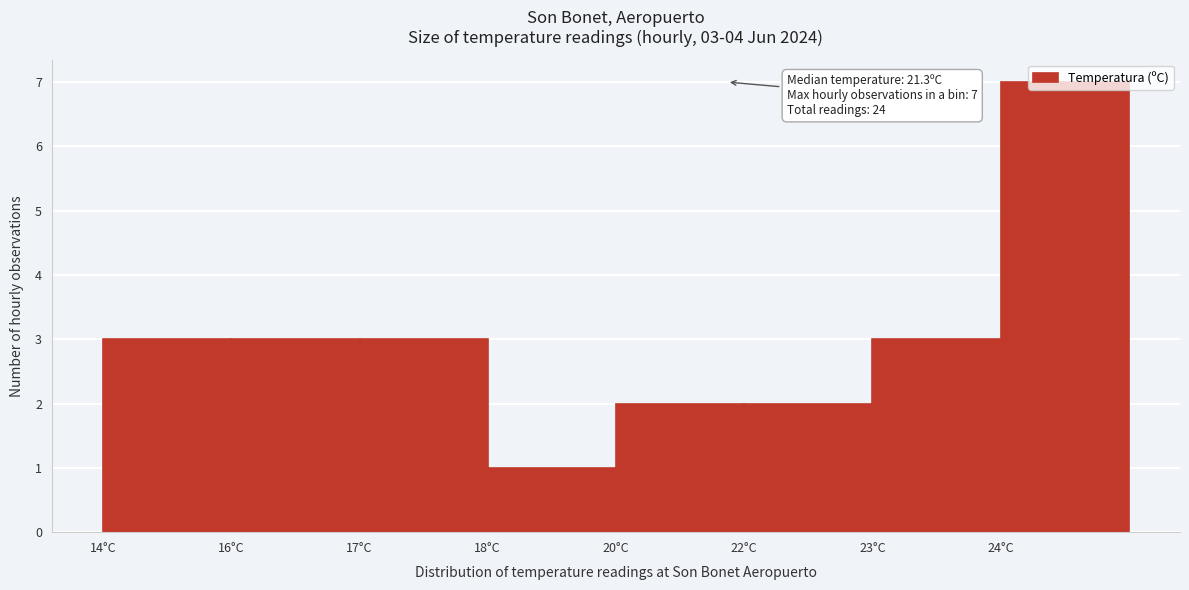

Which has a higher value, 17°C or 20°C?

17°C